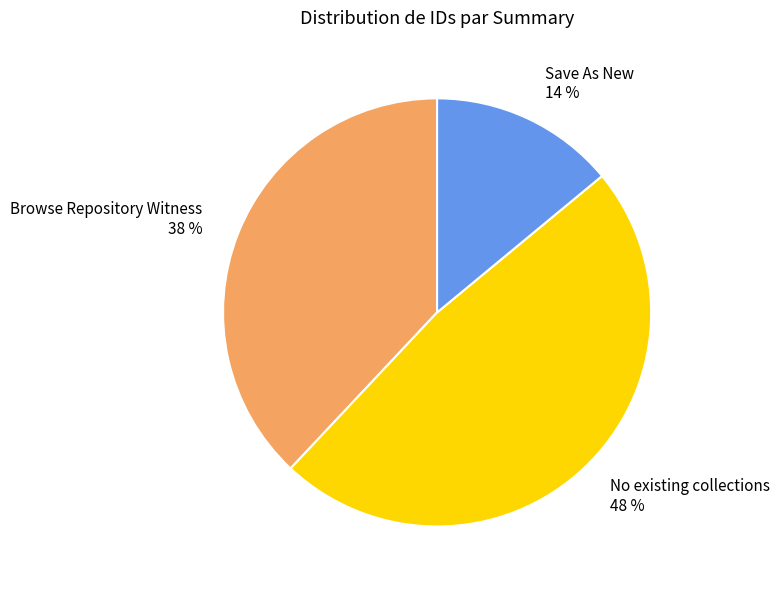

To the nearest percent, what is the combined percentage of Browse Repository Witness and Save As New?

52%